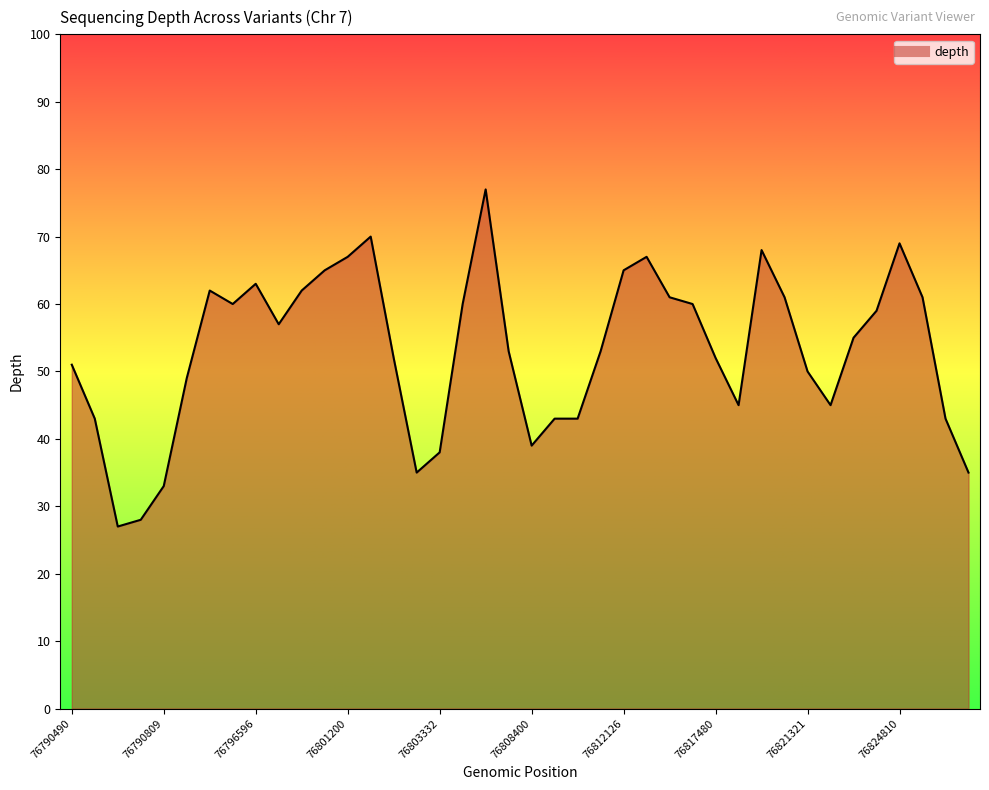

How many lines are shown in the chart?

1